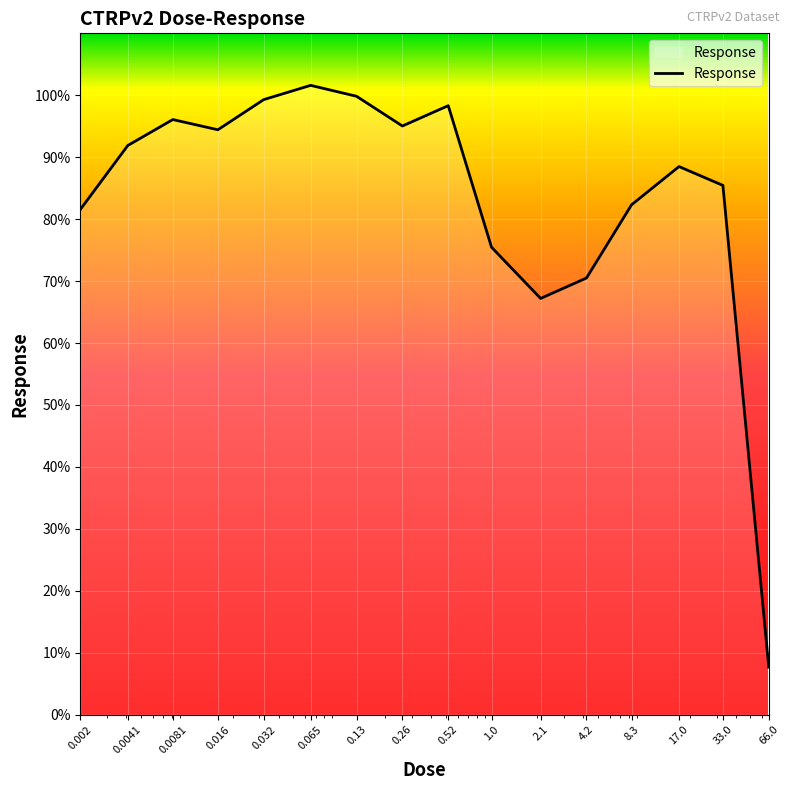

True or false: there are more than 0 points higher than both neighbors.

True